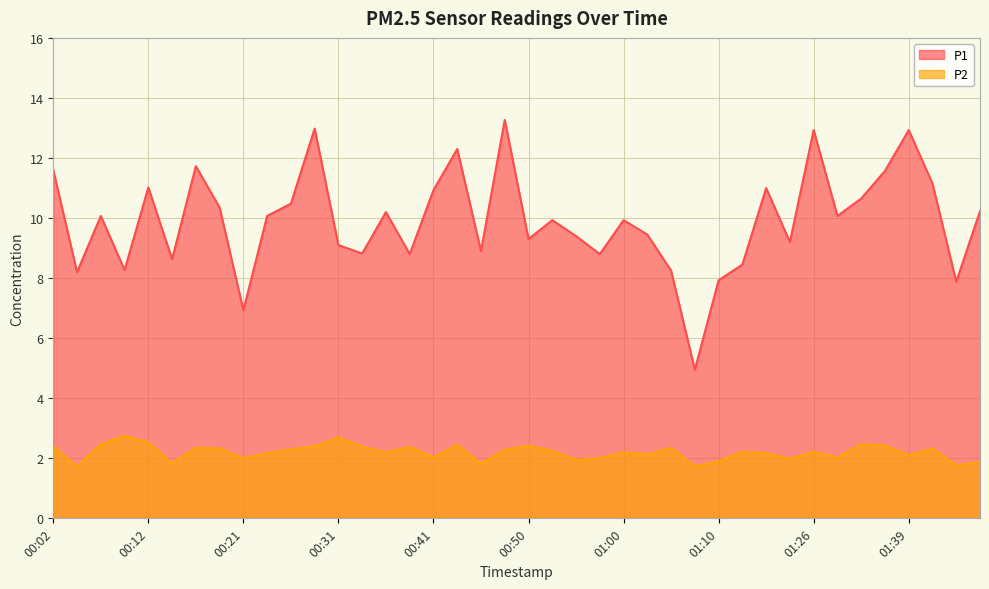

True or false: P2 and P1 intersect in this chart.

False